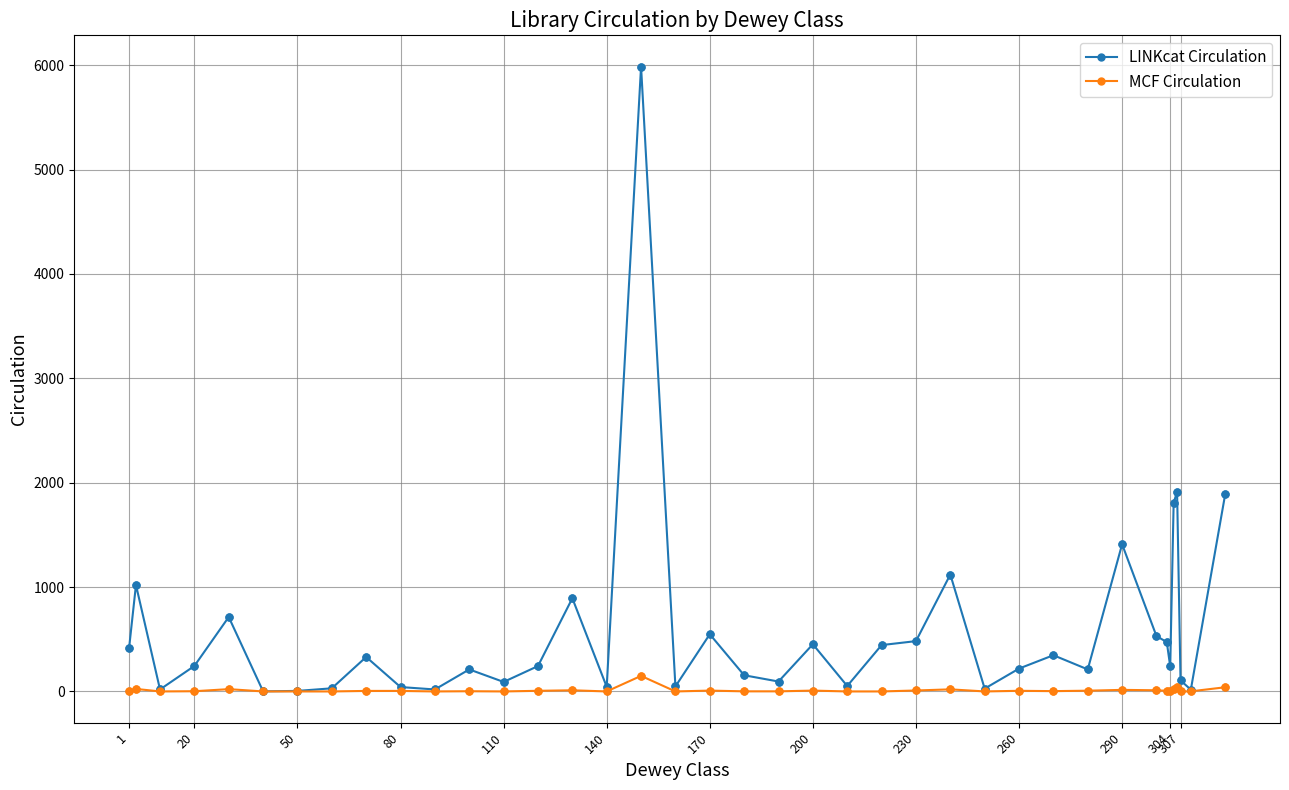

Which series has the largest total across all categories?

LINKcat Circulation